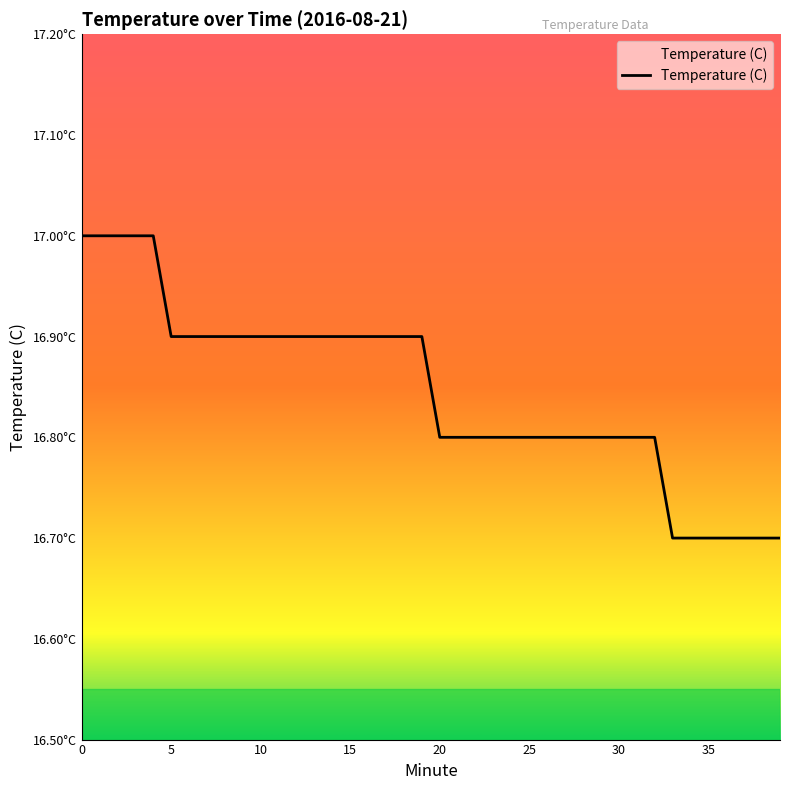

Reading right to left, what are all the values shown in this chart?

39=16.7	38=16.7	37=16.7	36=16.7	35=16.7	34=16.7	33=16.7	32=16.8	31=16.8	30=16.8	29=16.8	28=16.8	27=16.8	26=16.8	25=16.8	24=16.8	23=16.8	22=16.8	21=16.8	20=16.8	19=16.9	18=16.9	17=16.9	16=16.9	15=16.9	14=16.9	13=16.9	12=16.9	11=16.9	10=16.9	9=16.9	8=16.9	7=16.9	6=16.9	5=16.9	4=17.0	3=17.0	2=17.0	1=17.0	0=17.0